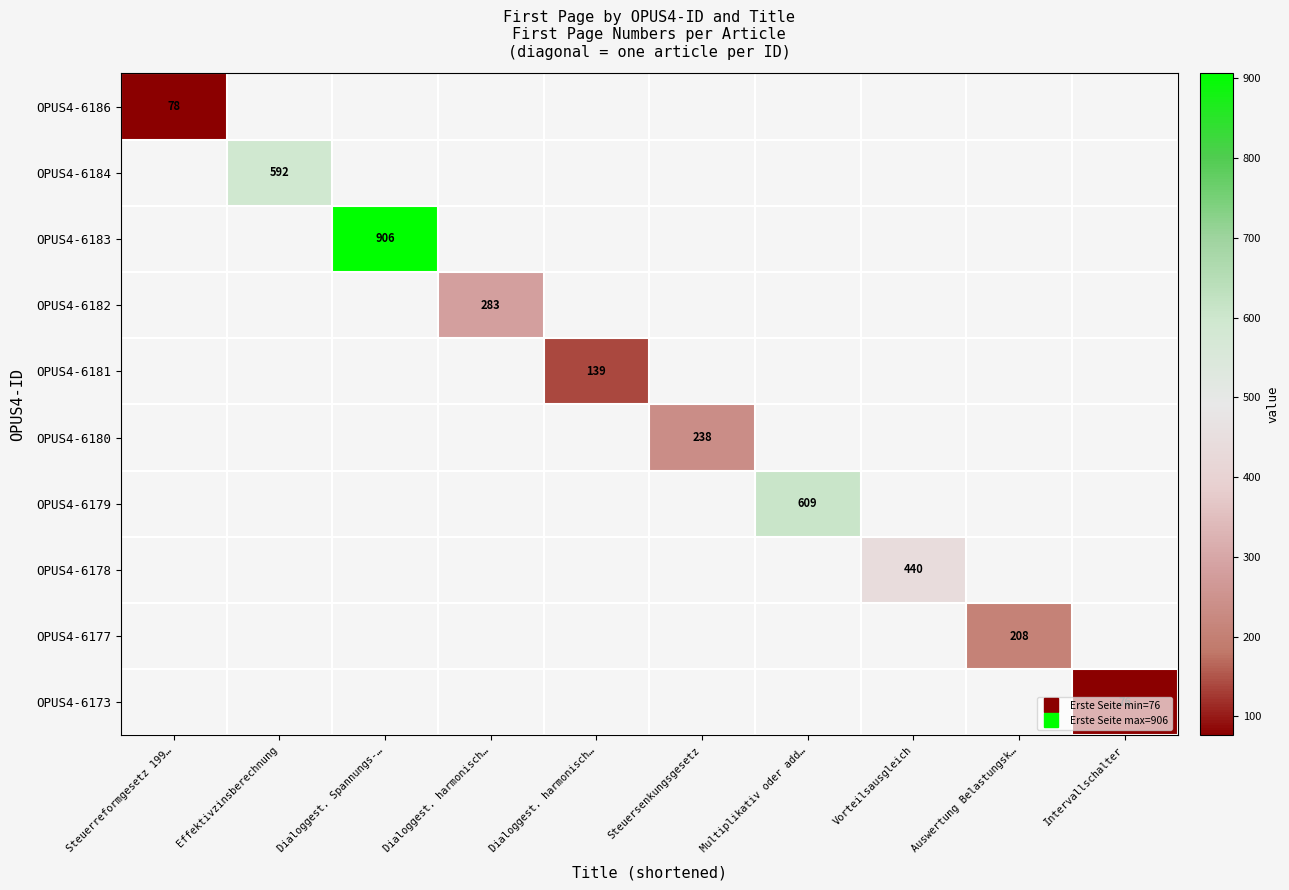

What is the smallest value displayed?

76.0